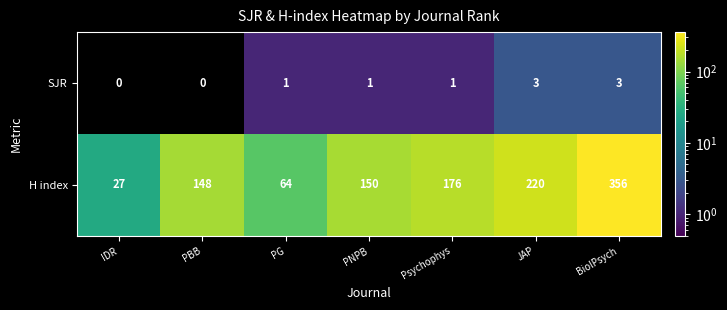

What is the difference between the maximum and second lowest values in the SJR series?

3